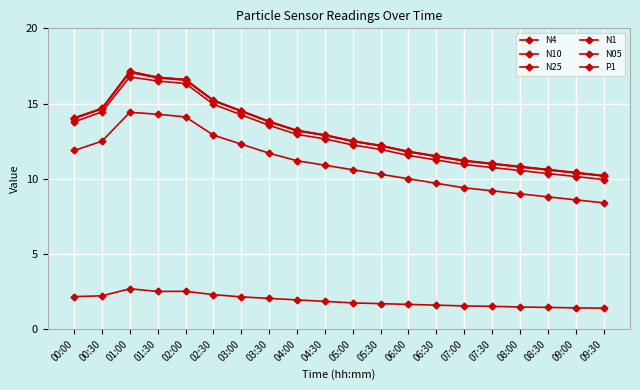

The value of N4 at 00:30 is 14.7. True or false?

True